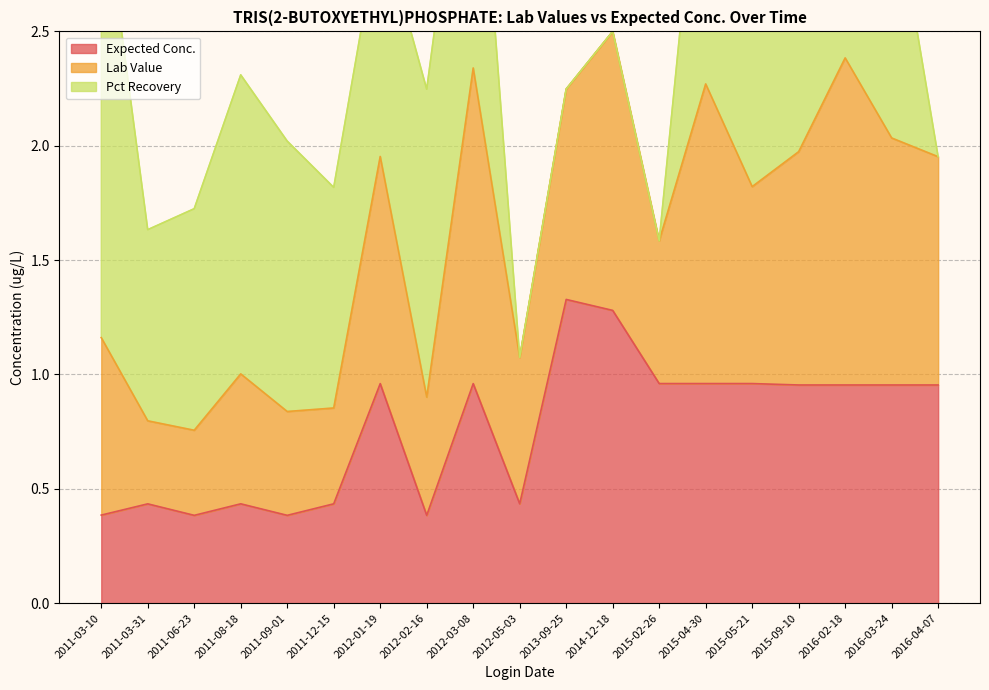

Which series has the widest spread of values?

Pct Recovery